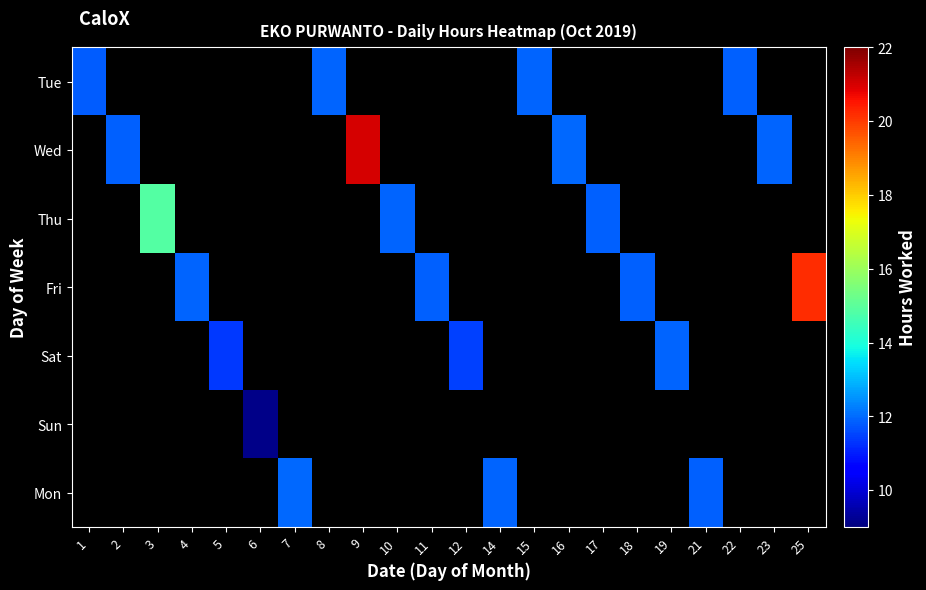

How many values in Sun are above zero?

1